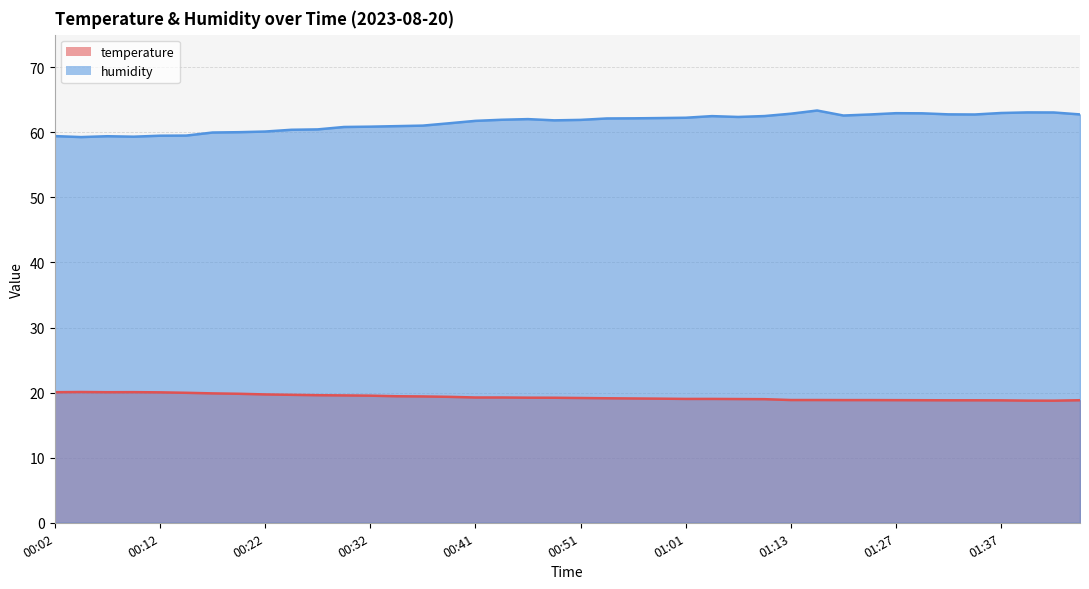

At 00:09, list the series in order from smallest to largest.

temperature, humidity